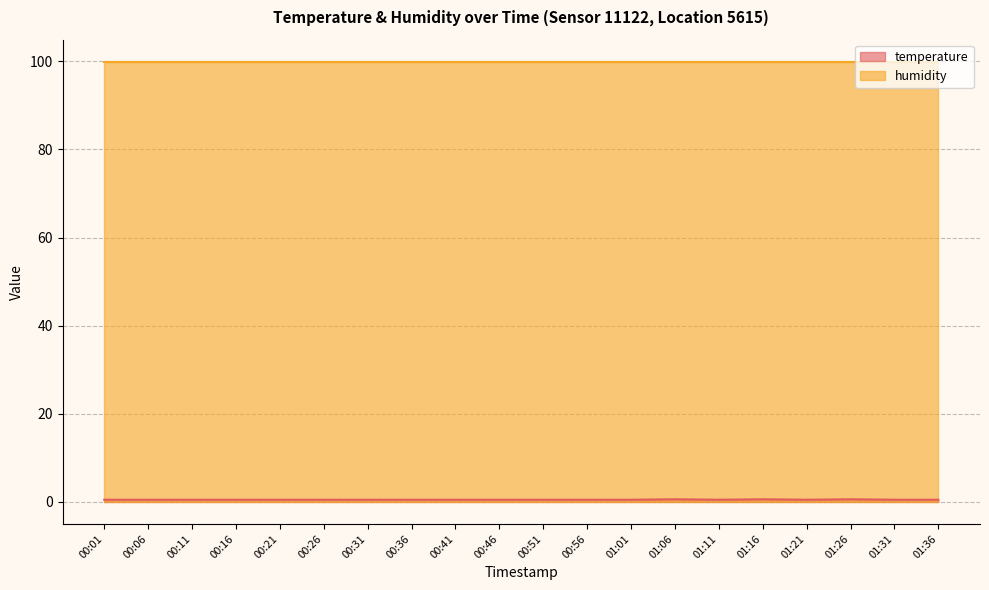

What is the approximate value at 00:16?

0.5